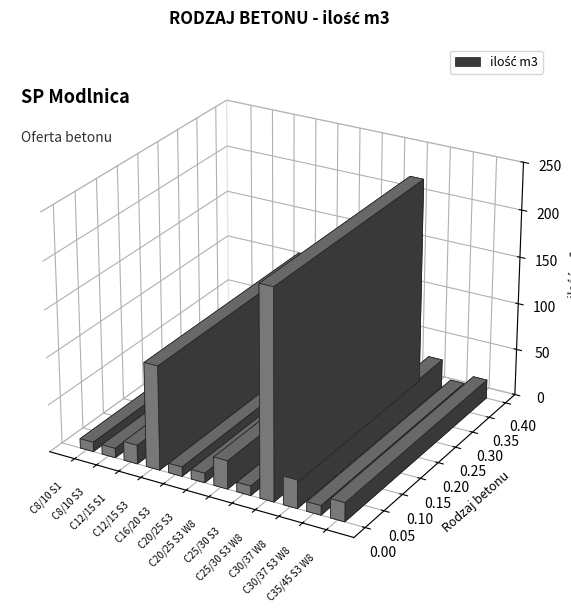

Reading left to right, transcribe all the data shown in this chart.

10	10	20	110	10	10	30	10	220	30	10	20